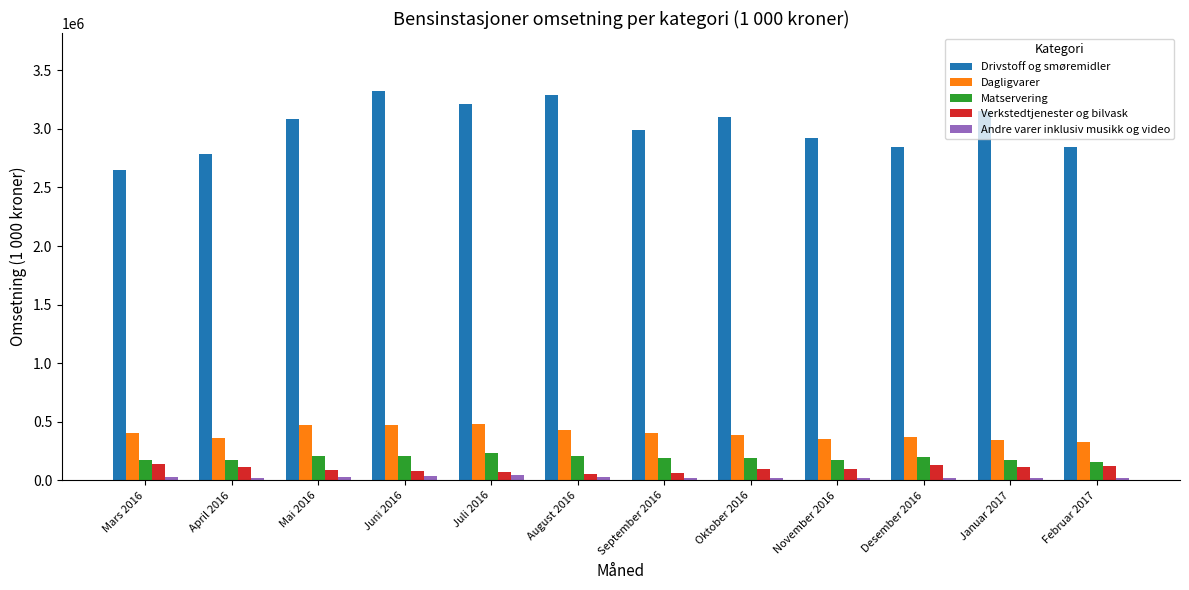

What is the total value across all series at Februar 2017?

3477005